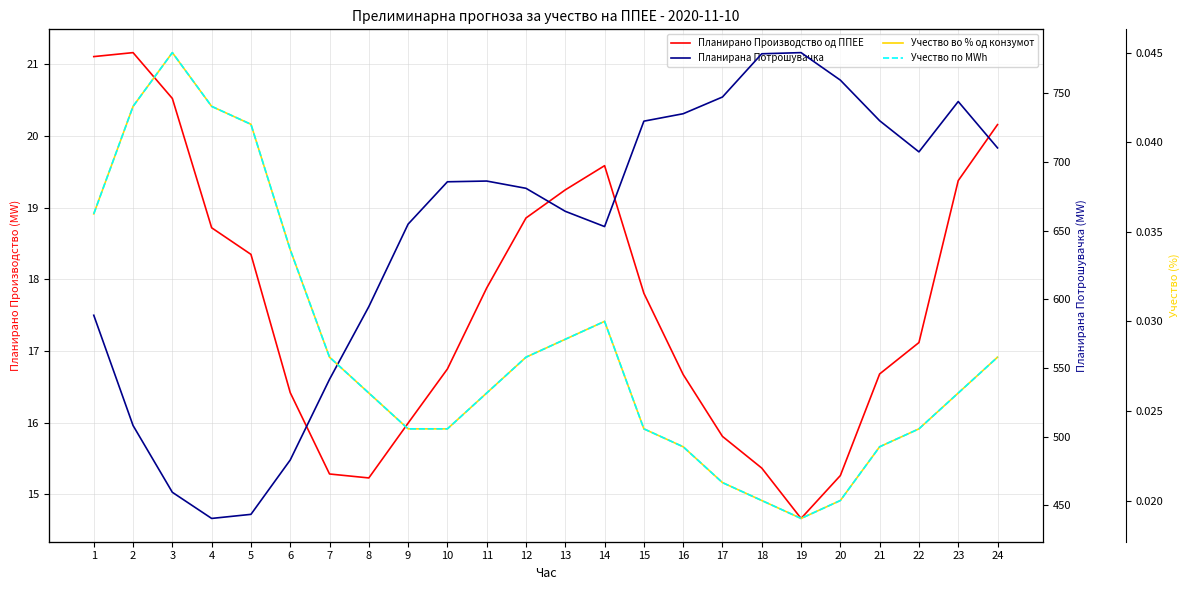

At which label does Планирана Потрошувачка first exceed 685?

10